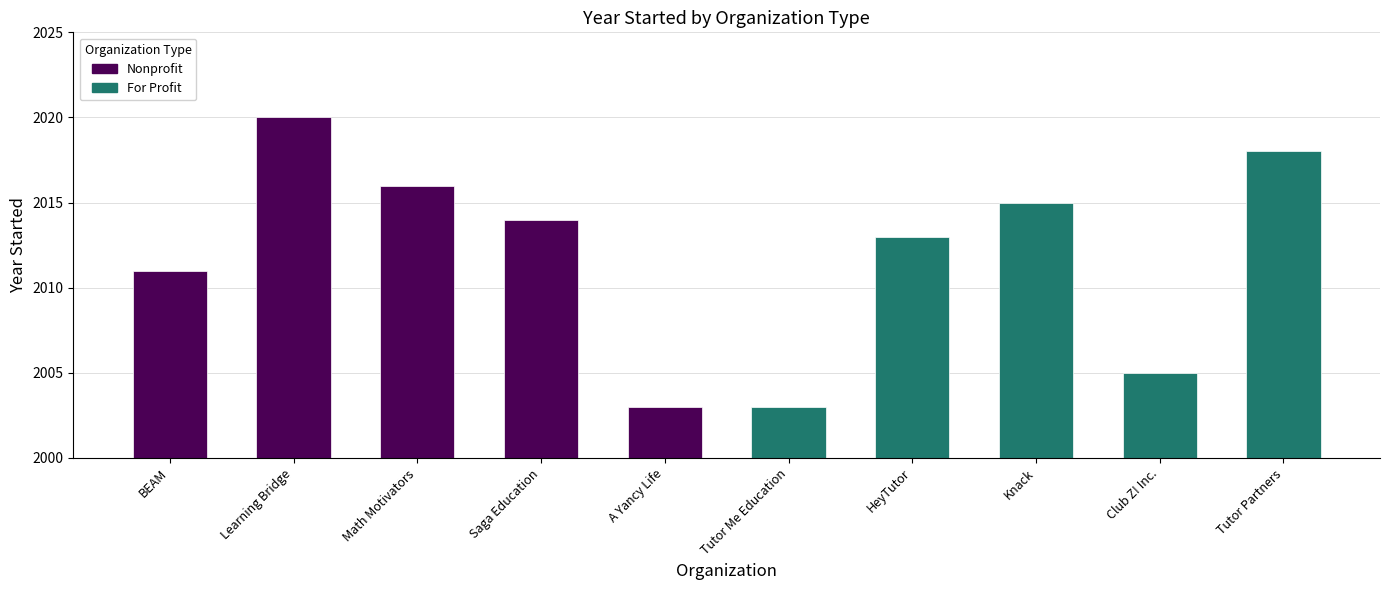

Reading left to right, transcribe all the data shown in this chart.

Nonprofit: 2011	2020	2016	2014	2003
For Profit: 2003	2013	2015	2005	2018